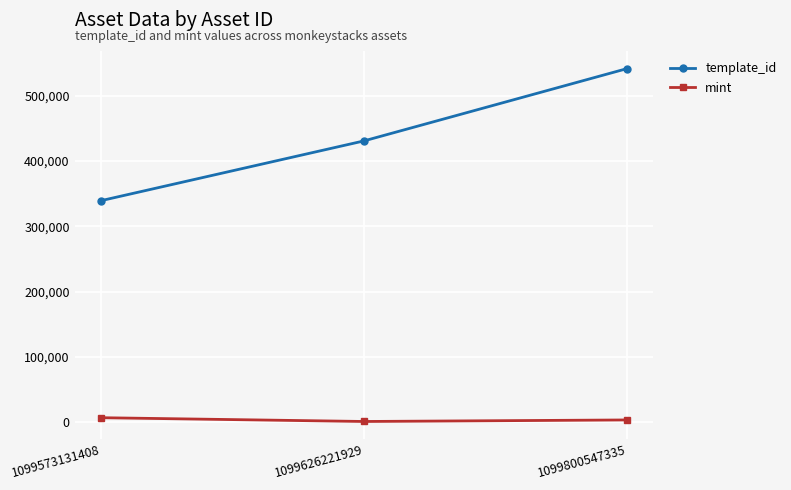

Does the chart have visible grid lines?

Yes